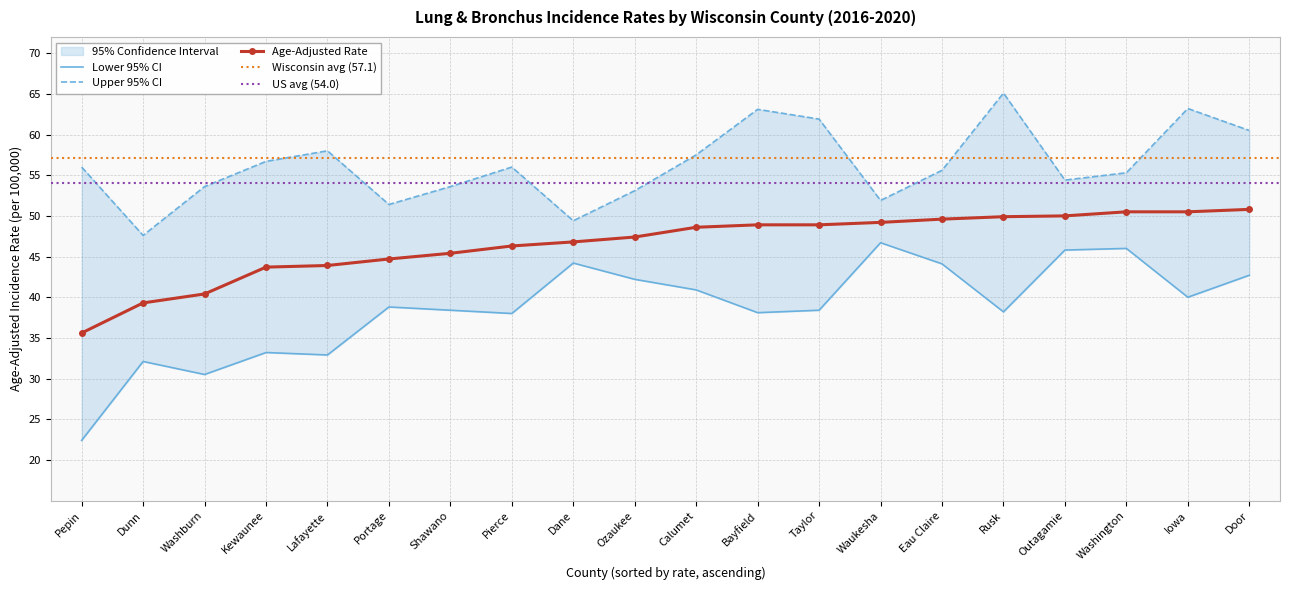

Which series has the largest range (max minus min)?

Lower 95% CI